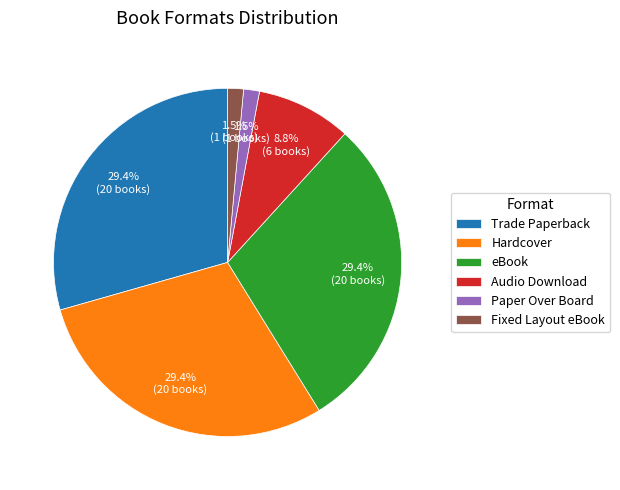

Is there a majority slice in this chart?

No